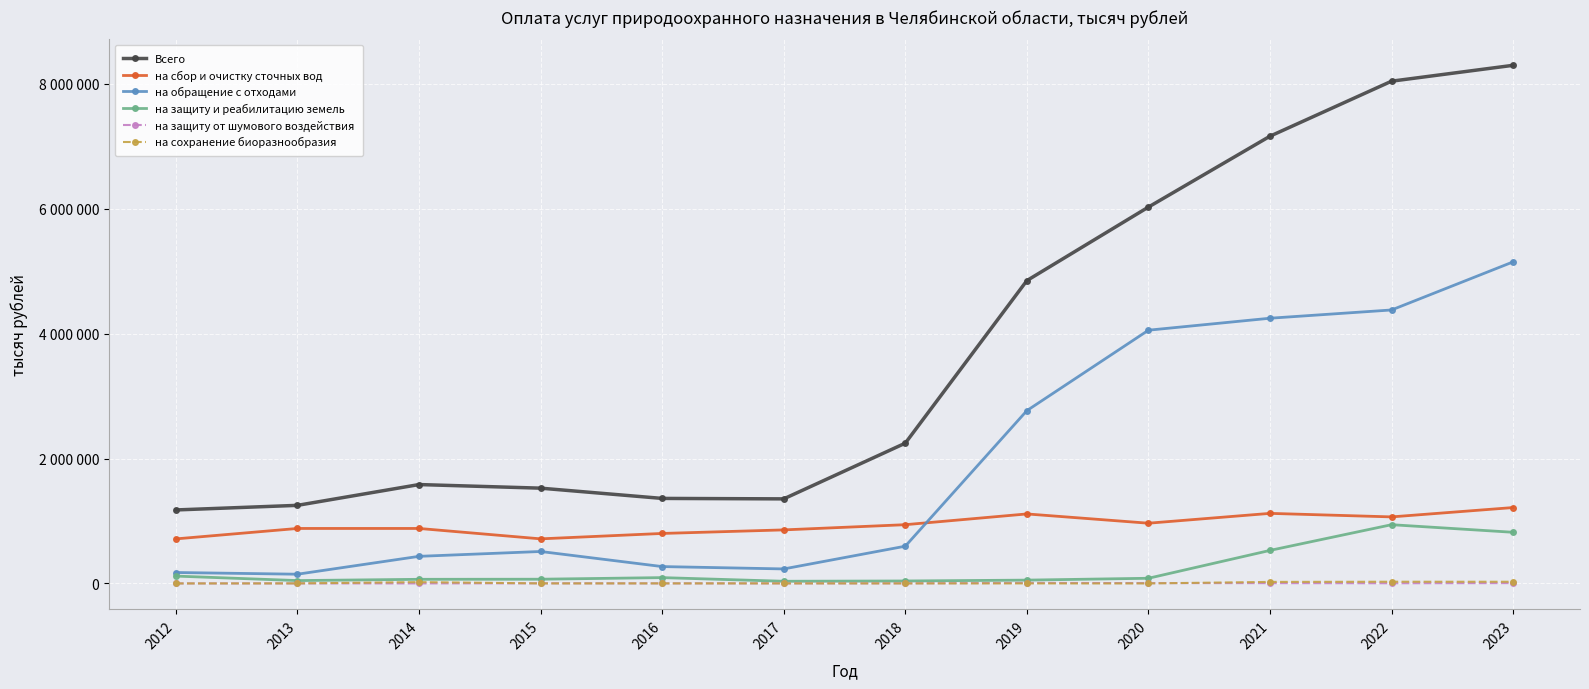

True or false: на обращение с отходами has a value of 326156 at 2017.

False